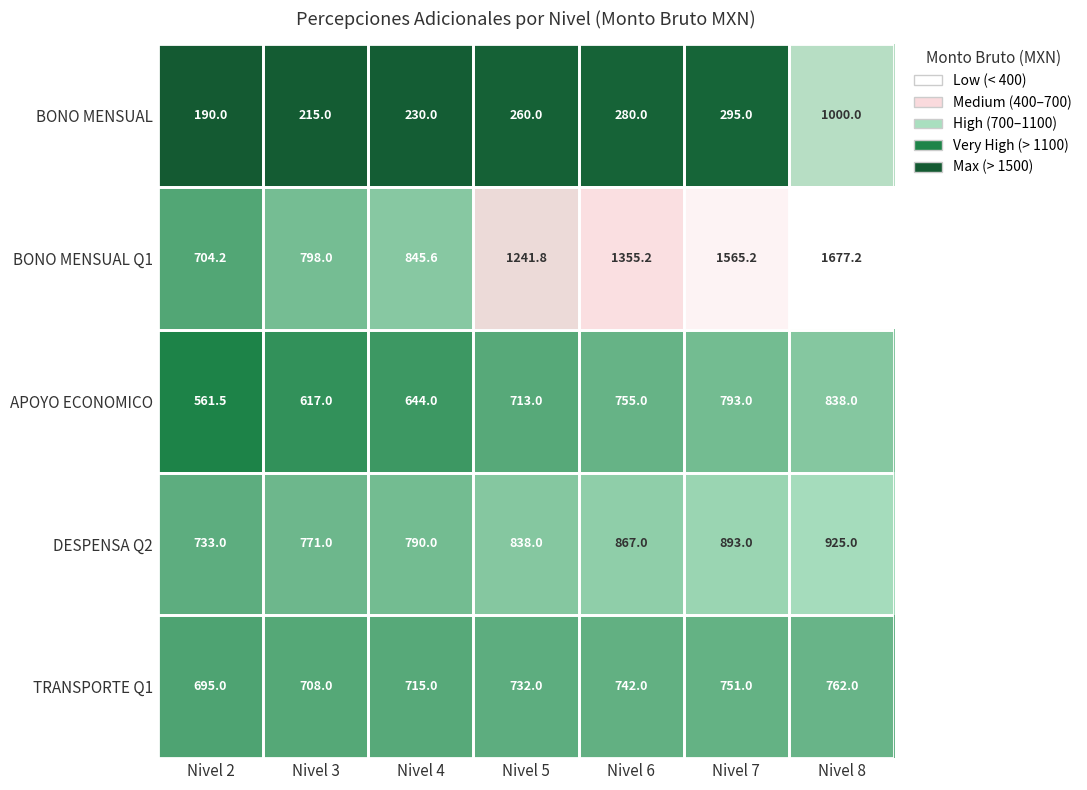

At which label is BONO MENSUAL Q1 closest to 1190?

Nivel 5